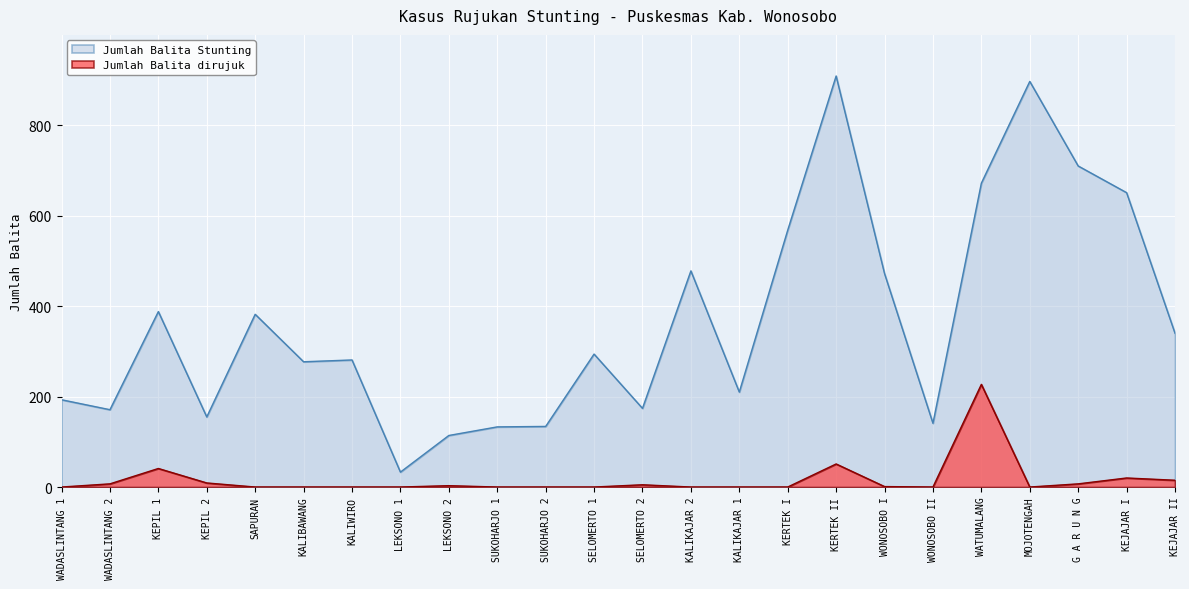

Which category has the lowest value in the Jumlah Balita Stunting series?

LEKSONO 1